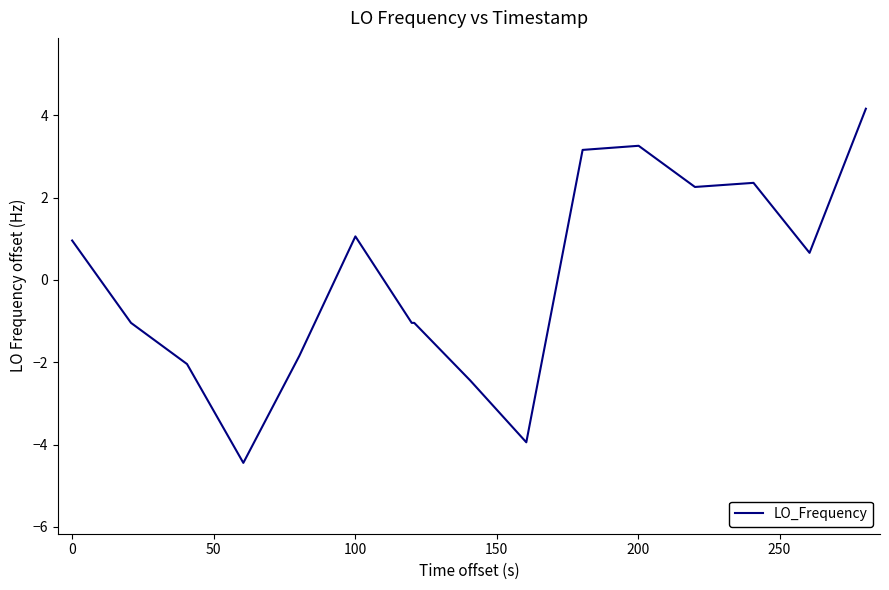

What is the difference between the maximum and minimum values?

8.6